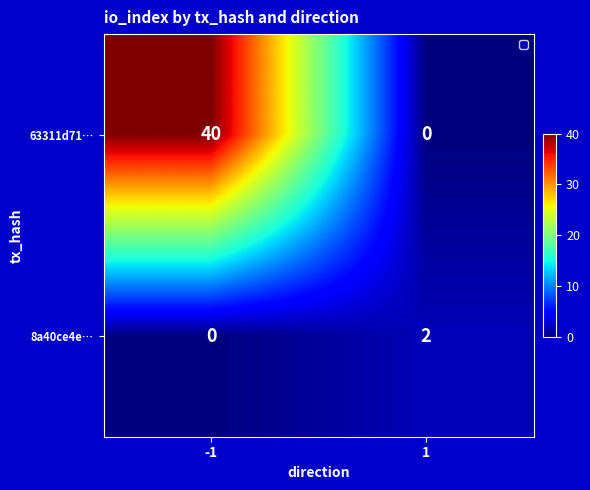

The 8a40ce4e… series shows 2 at 1. True or false?

True